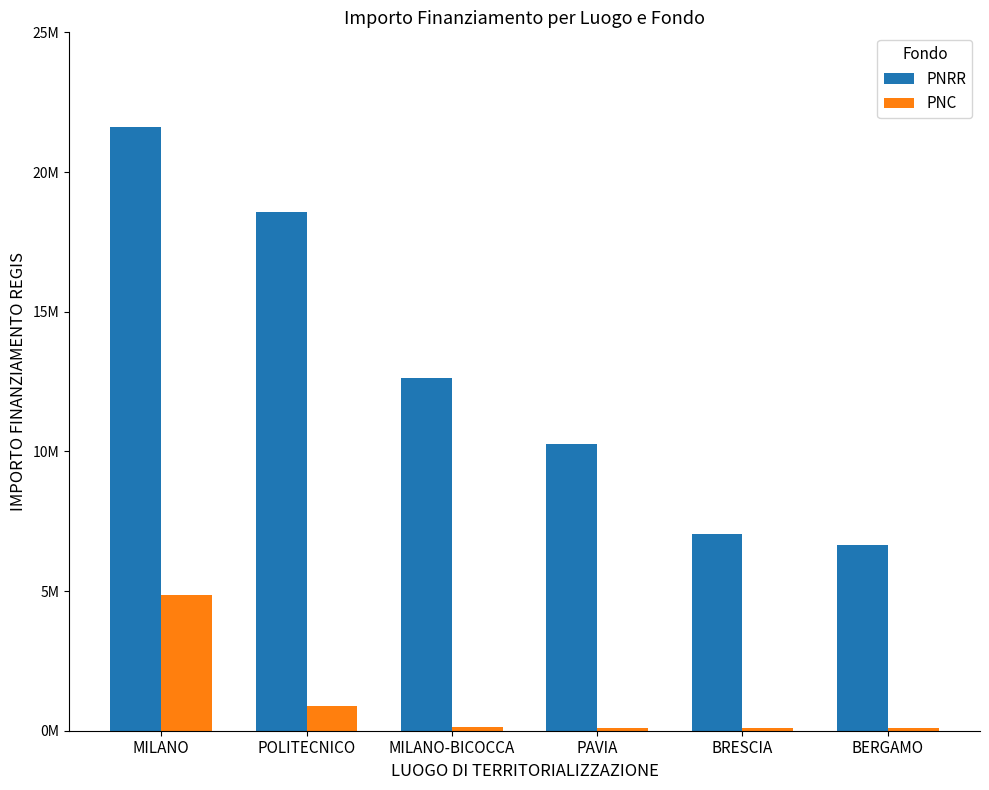

Which series has the widest spread of values?

PNRR